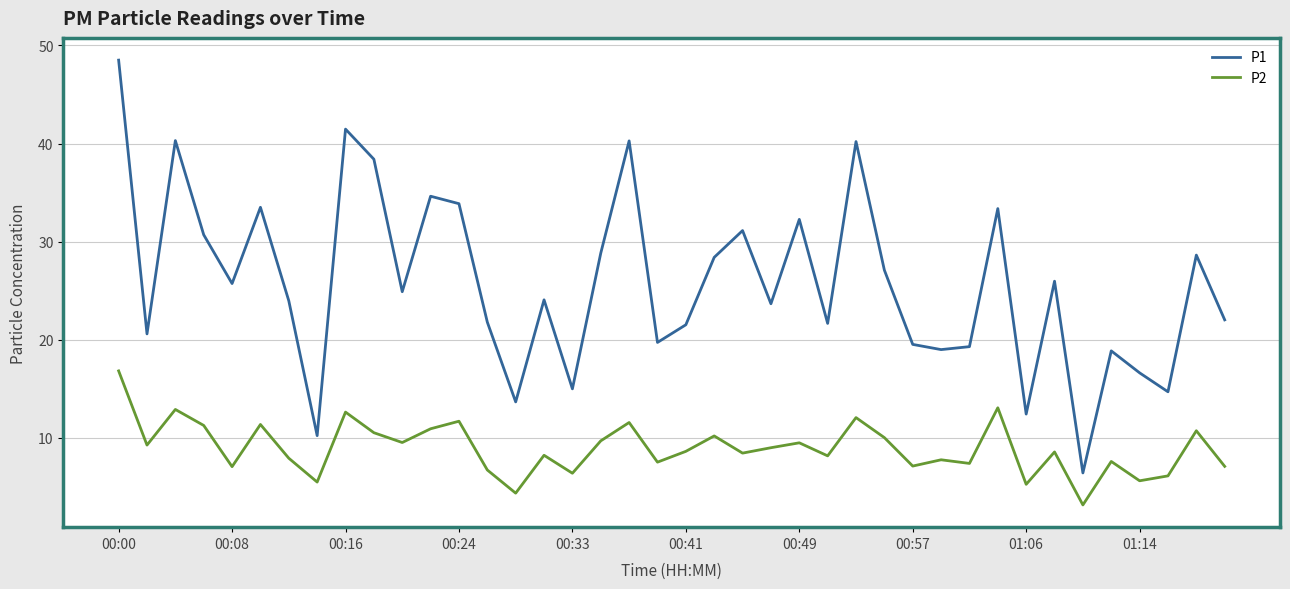

Which series has the widest spread of values?

P1